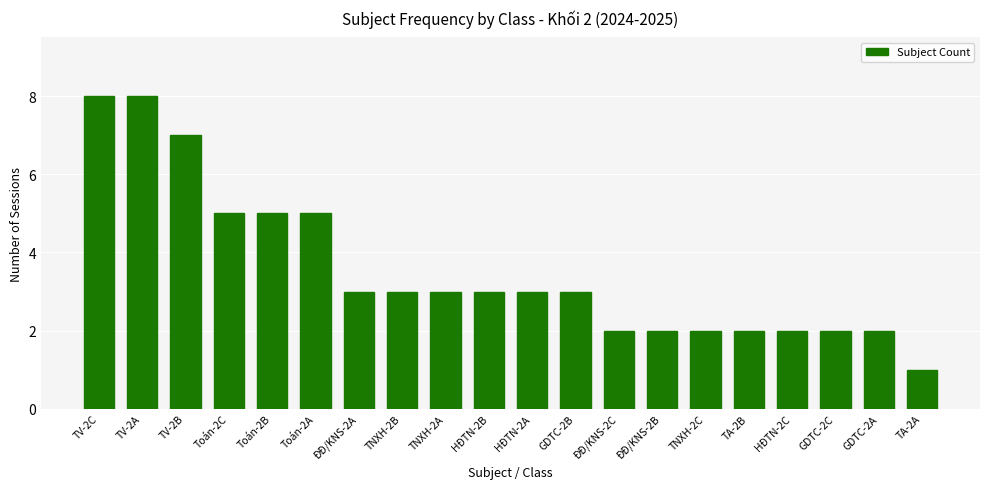

Count the number of data series in this chart.

1